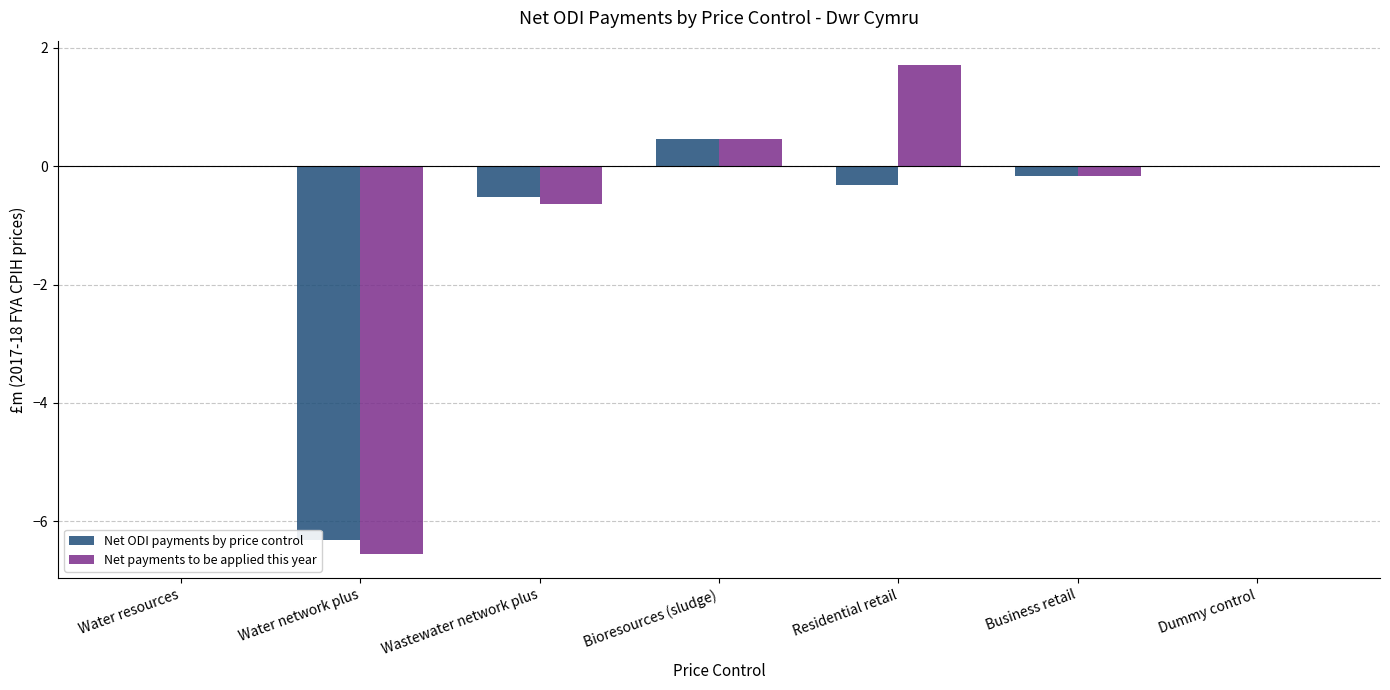

What is the highest value of the Net ODI payments by price control series?

0.5